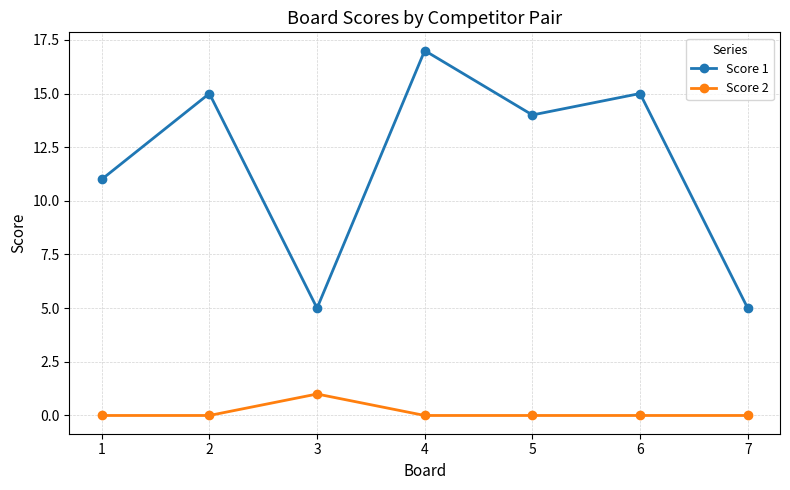

Which series changed the most between 1 and 6?

Score 1